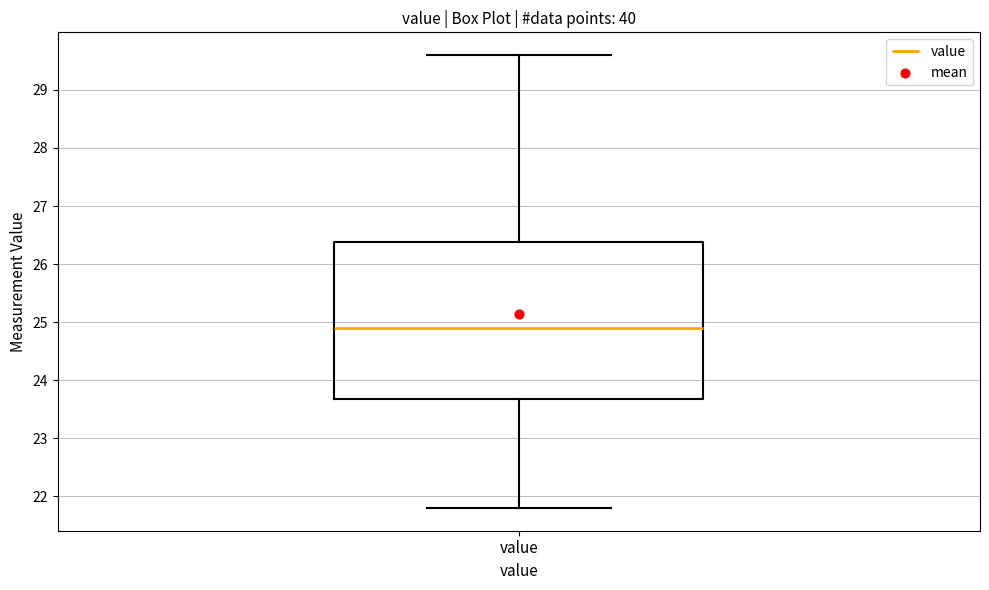

Read this box plot against the y-axis: the position of the median line, the range covered by the box, and the ends of both whiskers. The values are not printed on the chart, so give them approximately, as read against the axis.

median 24.9, box 23.7 to 26.4, whiskers 21.8 to 29.6